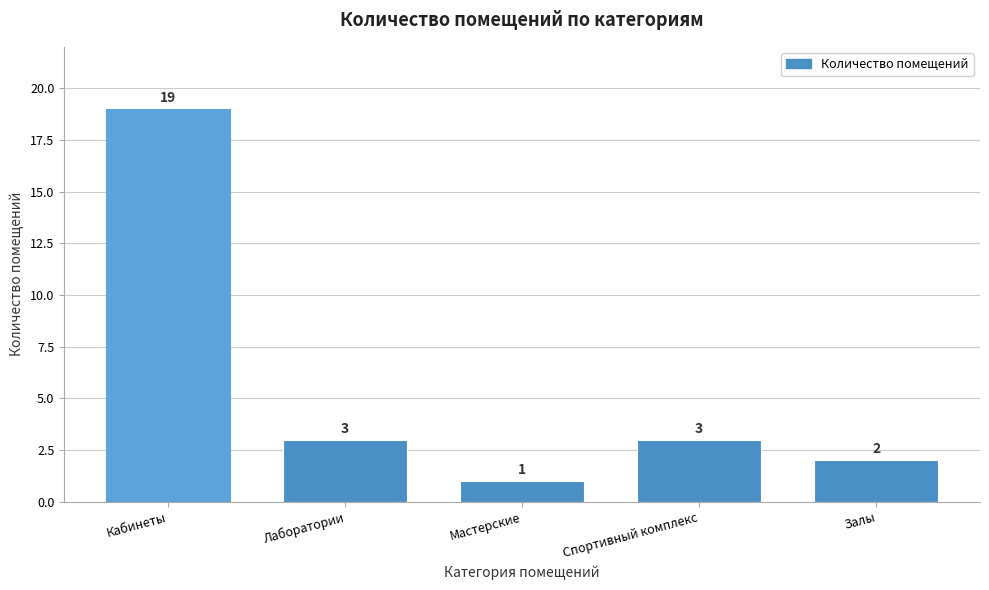

Reading left to right, transcribe all the data shown in this chart.

19	3	1	3	2